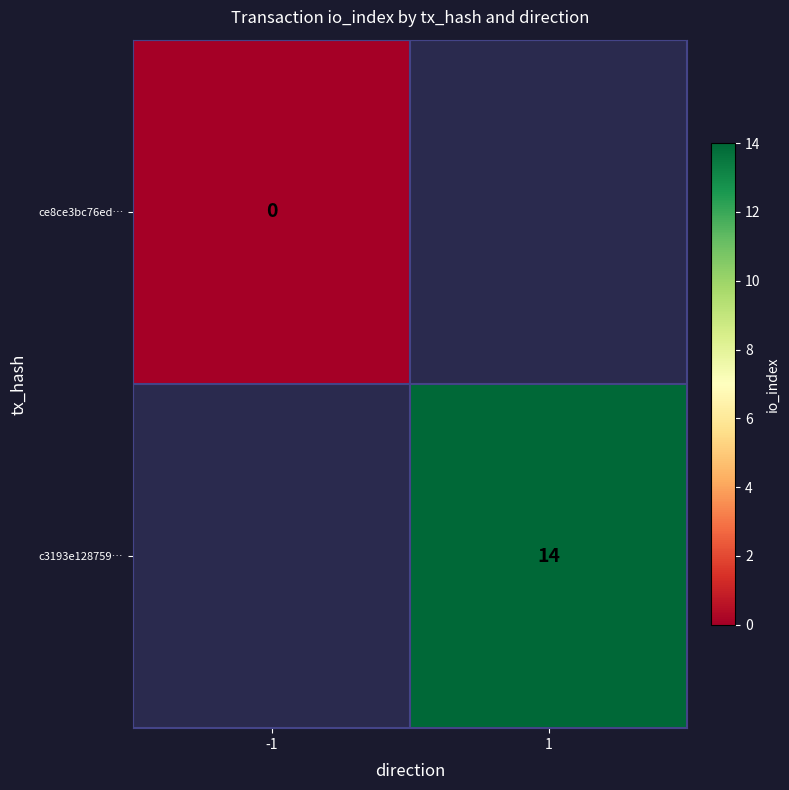

At which category does the chart reach its minimum across all series?

-1